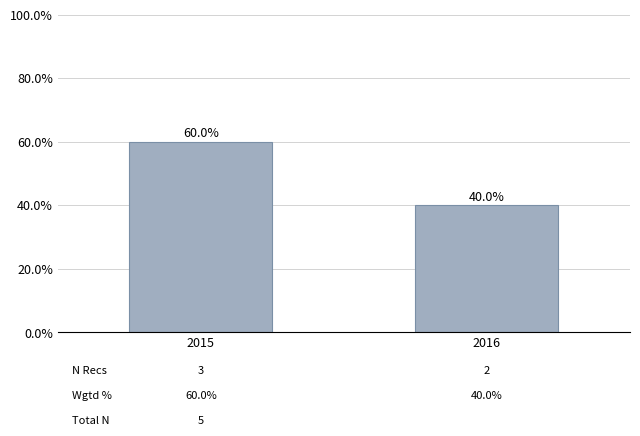

What is the sum of the values at 2015 and 2016?

100